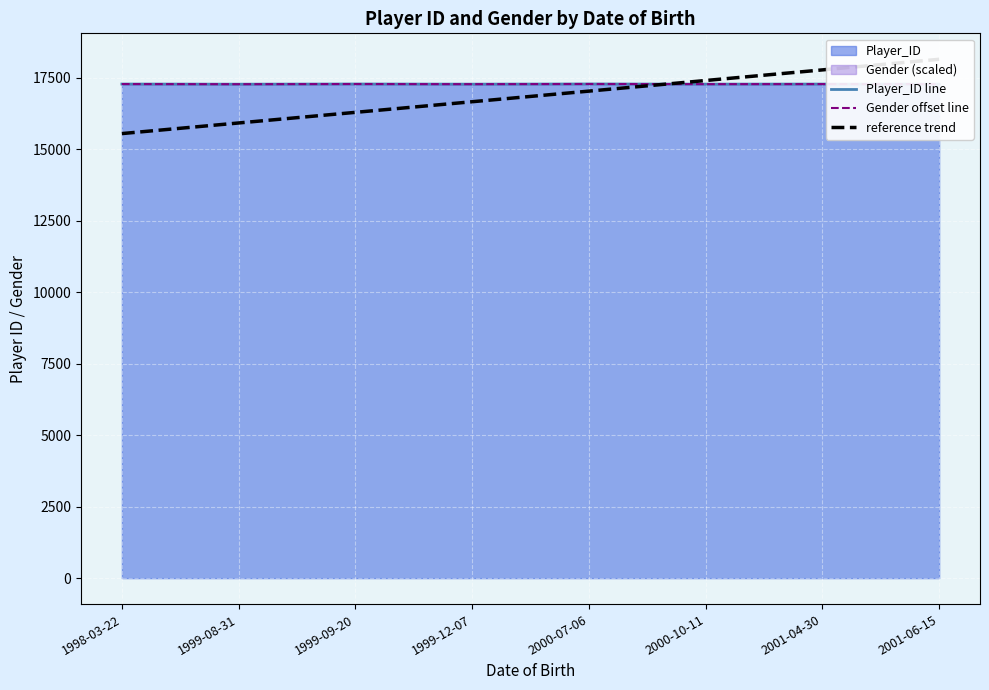

Where is the first local minimum for Gender offset line?

1999-08-31